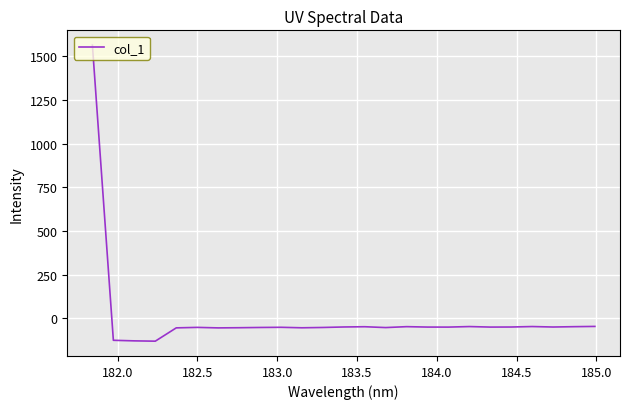

What is the minimum value shown in the chart?

-130.3